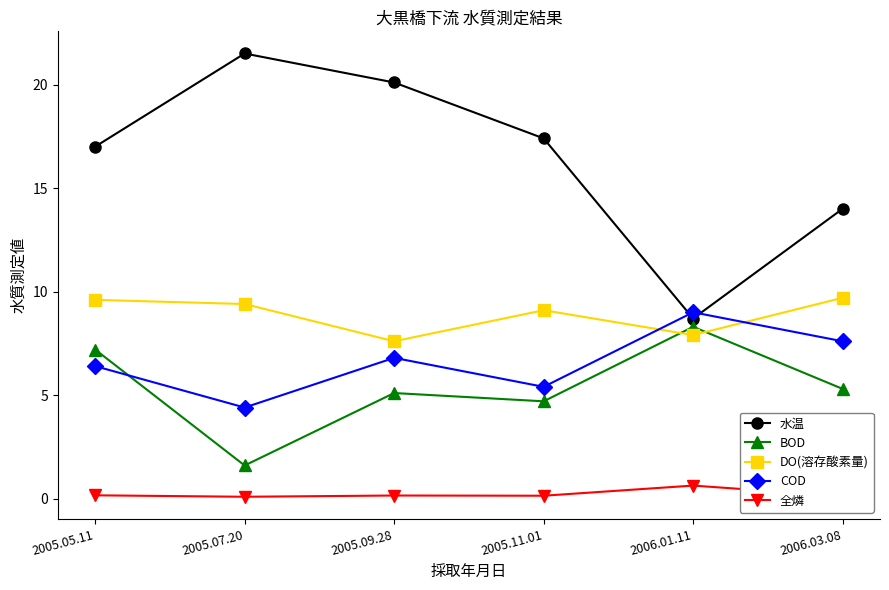

What is the label of the 3rd point from the right?

2005.11.01